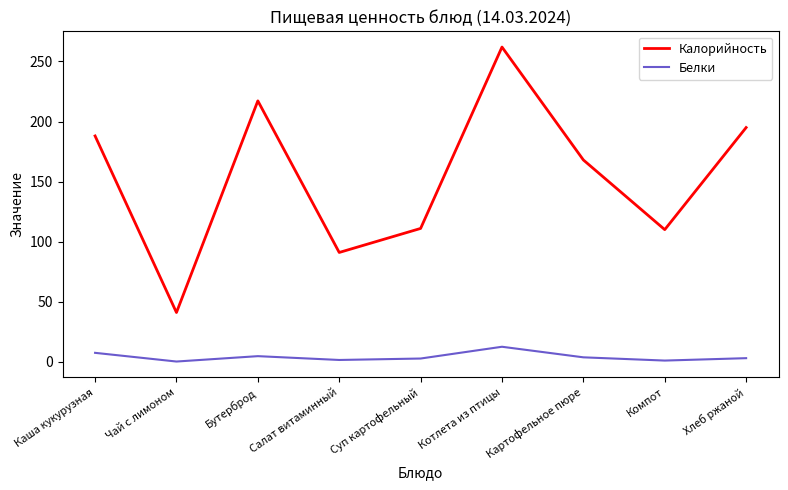

Read the Белки value at Чай с лимоном.

0.2